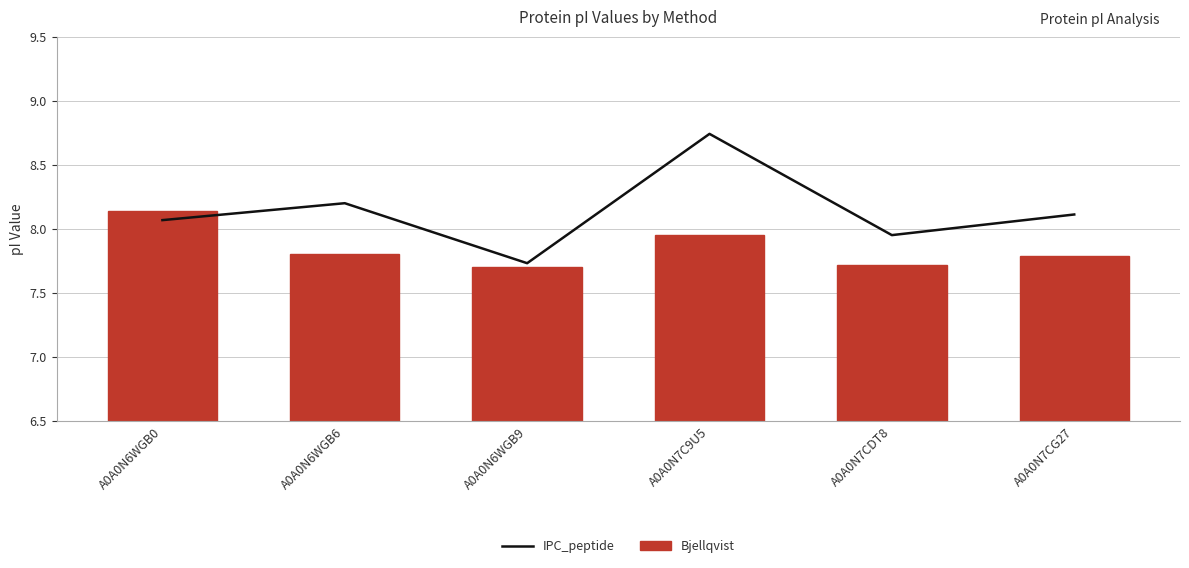

Is it true that Bjellqvist equals 7.8 at A0A0N7CG27?

True